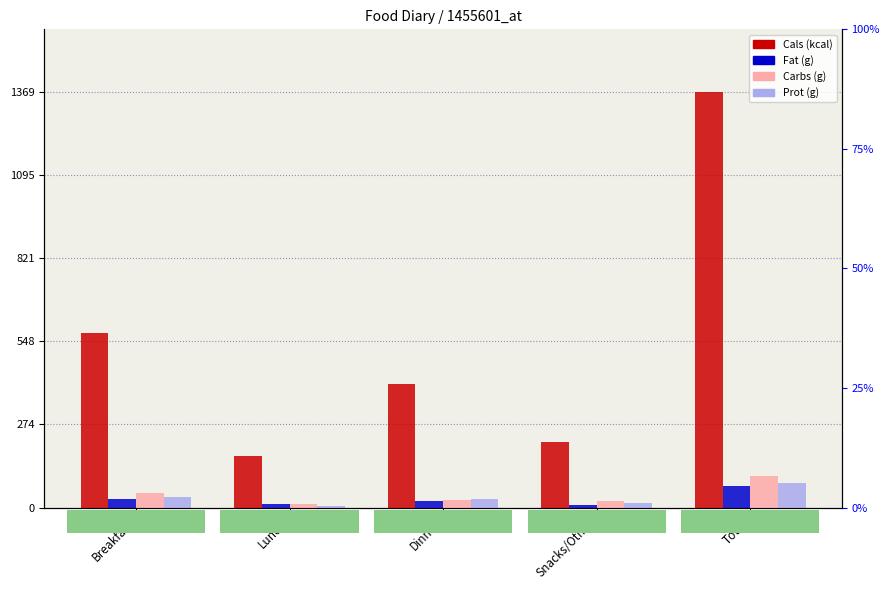

Reading left to right, list all the values displayed in this chart.

Cals (kcal): 576.0	171.0	406.0	216.0	1369.0
Fat (g): 29.3	11.7	20.9	8.7	70.5
Carbs (g): 47.8	11.2	24.9	20.9	104.9
Prot (g): 33.3	5.0	29.4	14.6	82.3